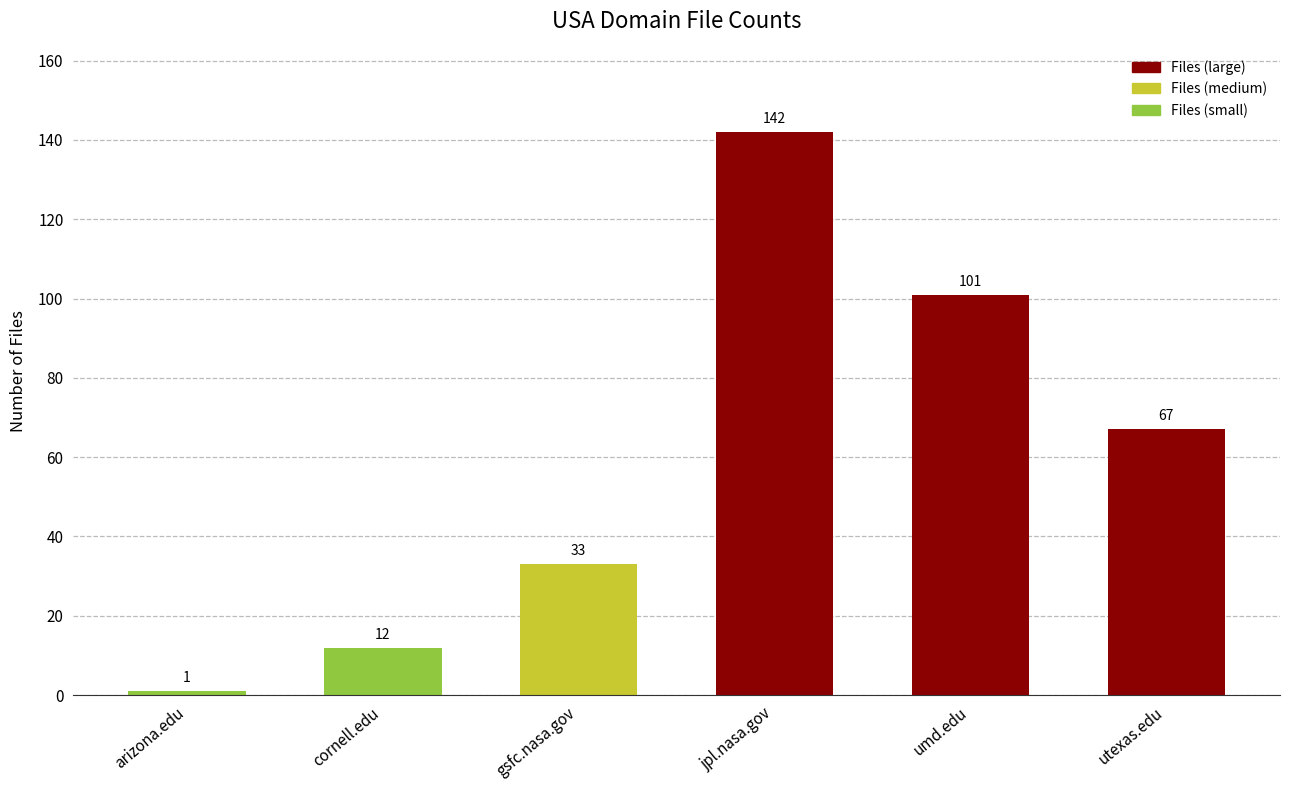

What is the change in value from cornell.edu to jpl.nasa.gov?

+130